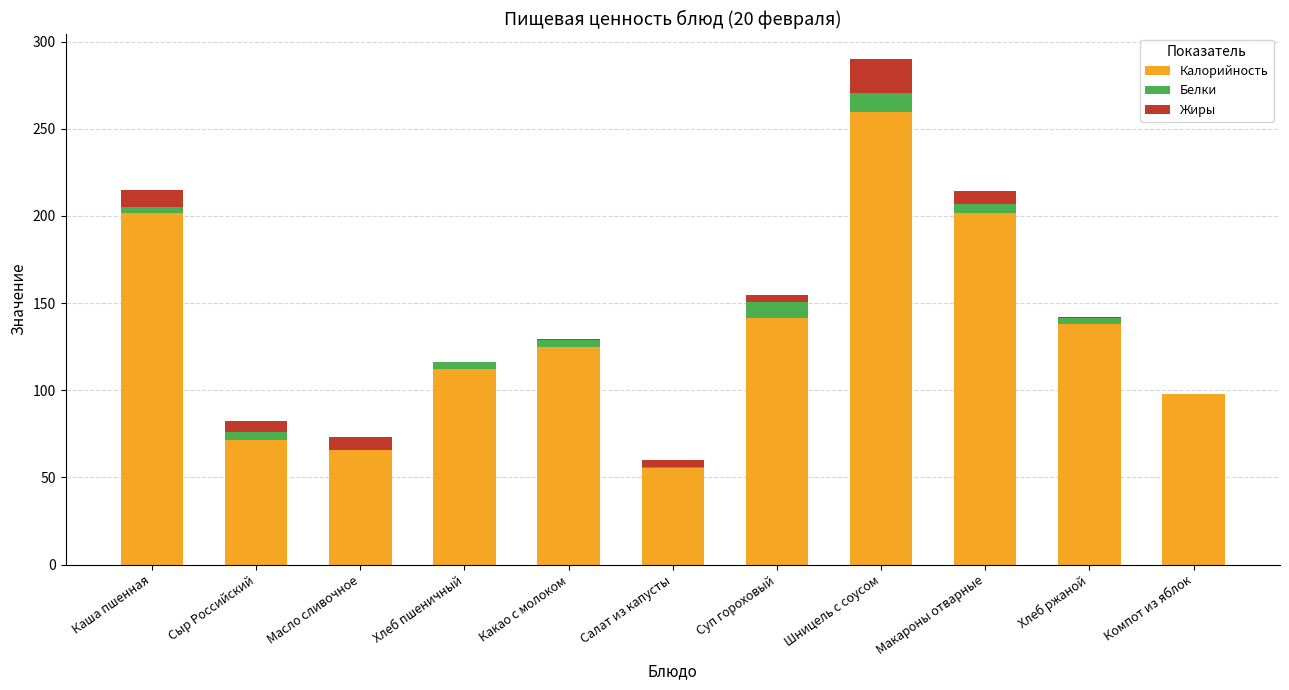

At which category is the sum across all series the highest?

Шницель с соусом